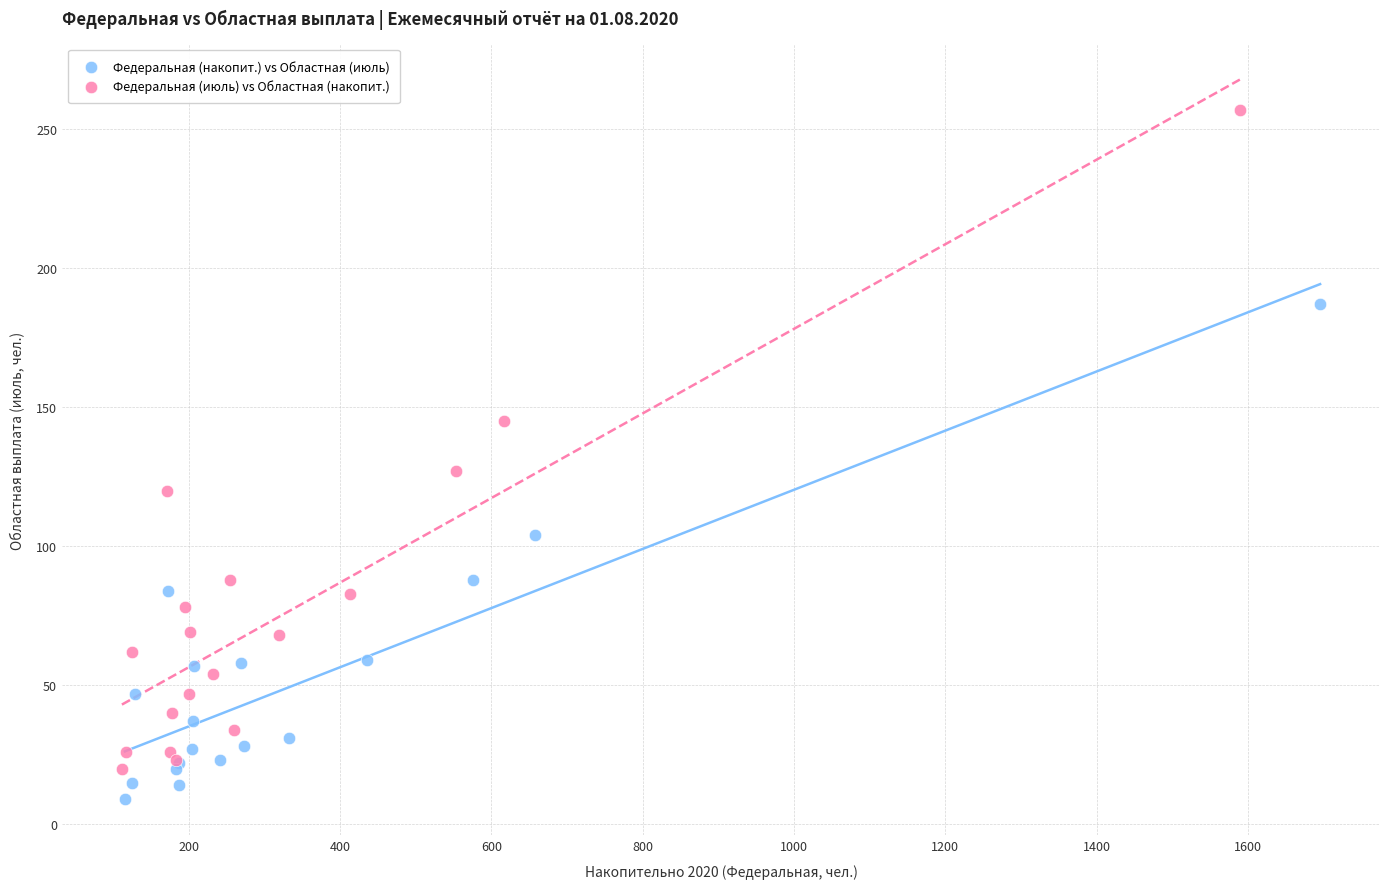

Which series contains the lowest Y value?

Федеральная (накопит.) vs Областная (июль)